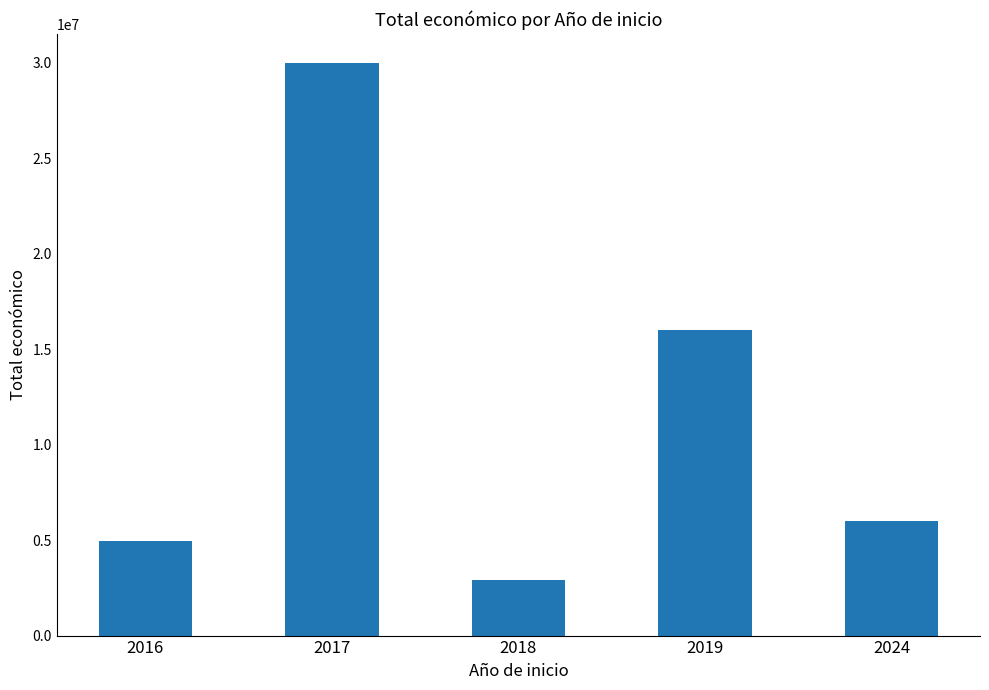

Reading left to right, extract all data points from this chart.

4958172	29999528	2891085	15985646	5997613